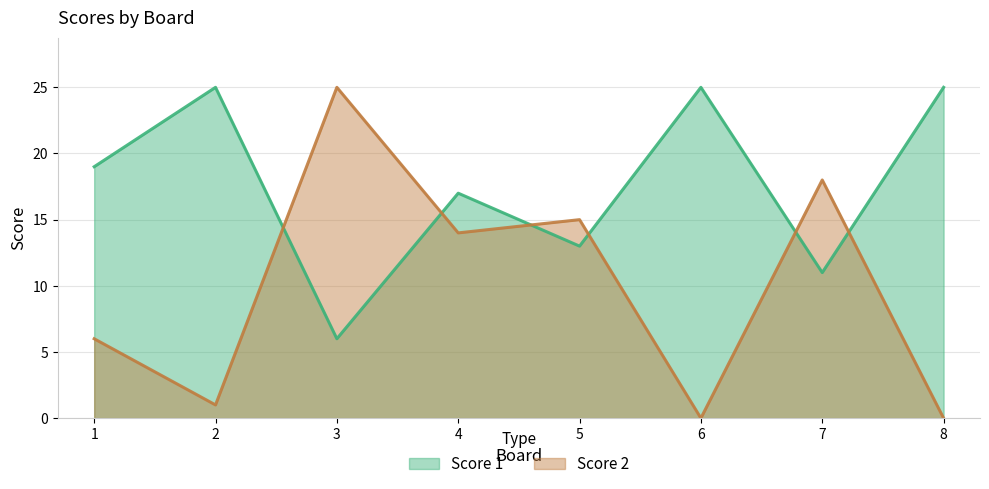

How many interior local peaks does the Score 2 series have?

3